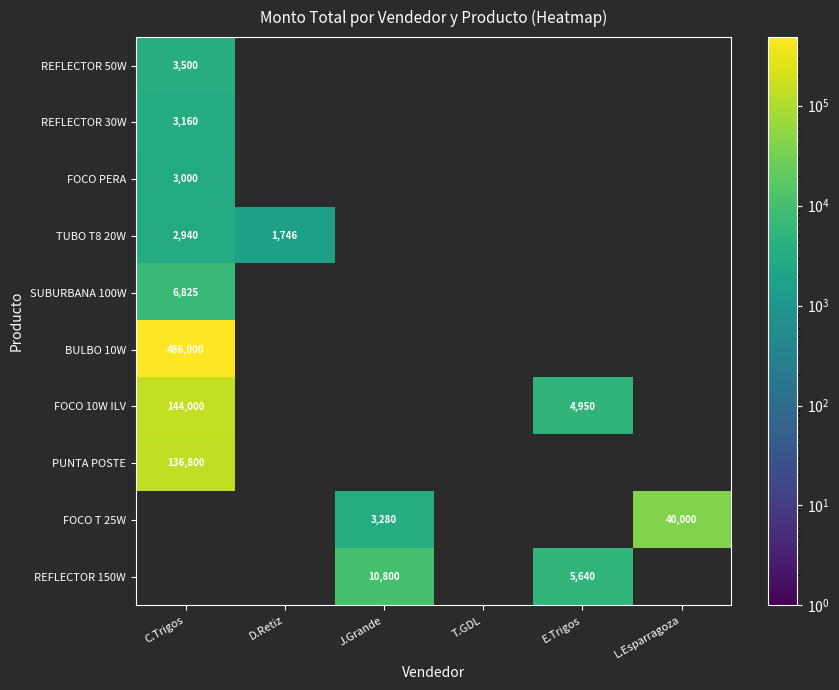

What is the sum of the FOCO T 25W values at L.Esparragoza and J.Grande?

43280